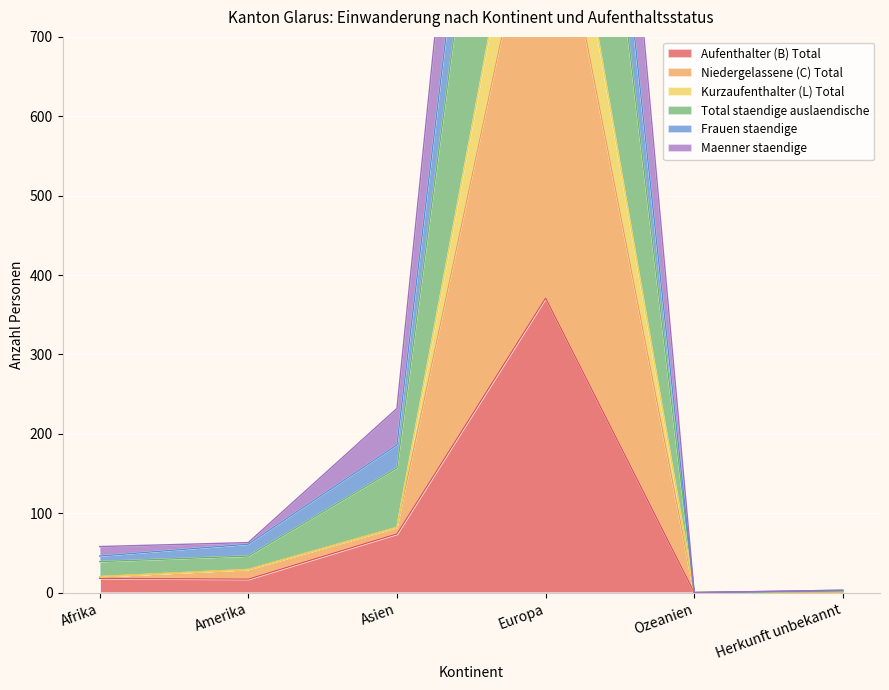

What are all the series names shown in the legend?

Aufenthalter (B) Total, Niedergelassene (C) Total, Kurzaufenthalter (L) Total, Total staendige auslaendische, Frauen staendige, Maenner staendige